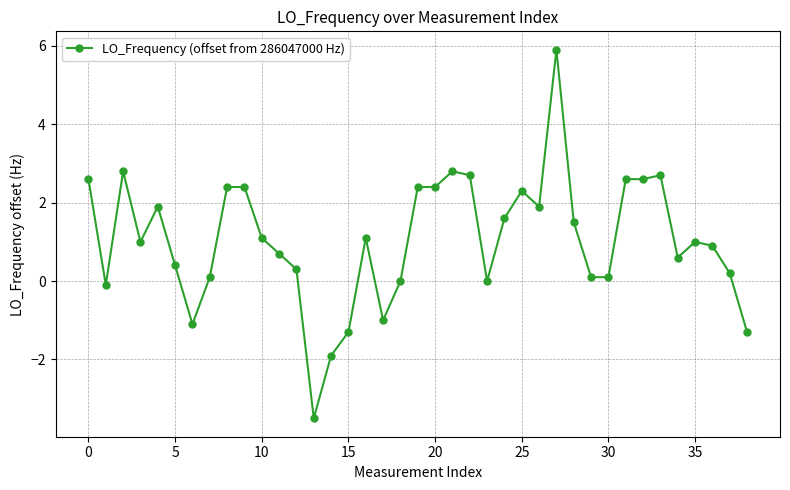

What is the value of the 3rd point from the left?

2.8